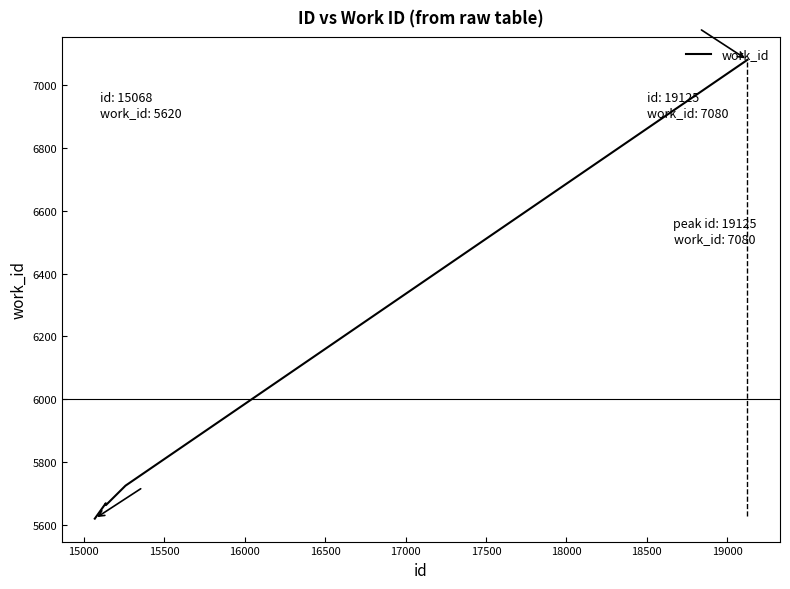

True or false: there are more than 0 points higher than both neighbors.

True